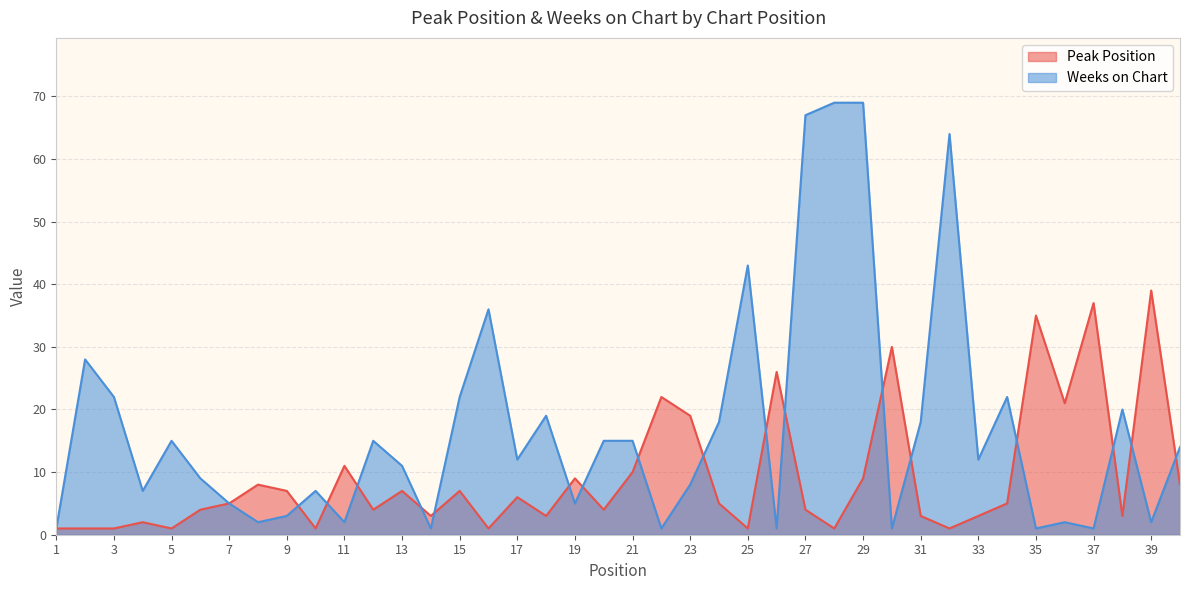

Which category has the highest value in the Peak Position series?

39